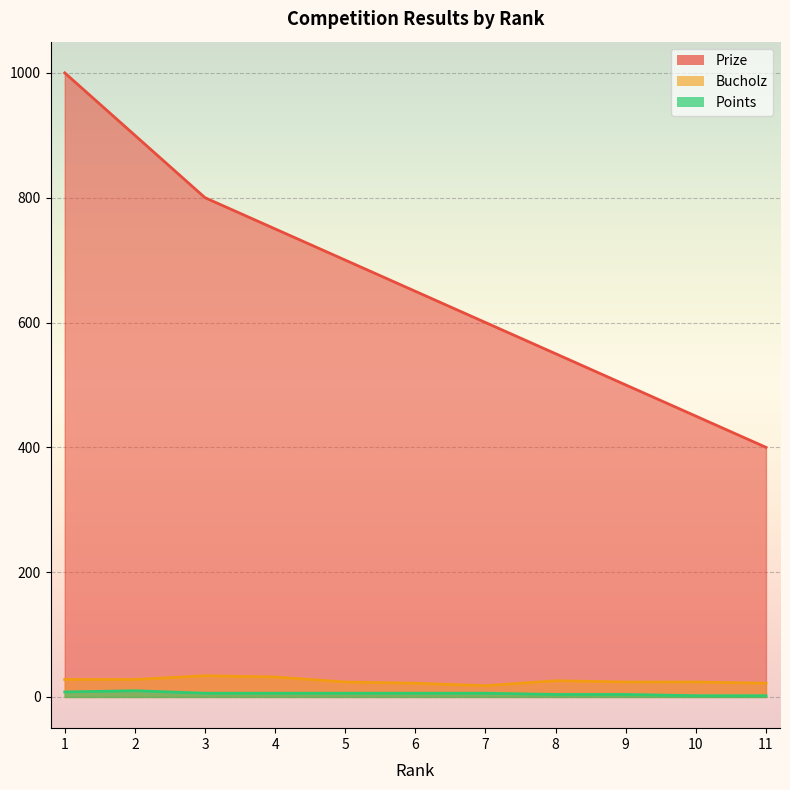

Which series changed the most between 3 and 9?

Prize